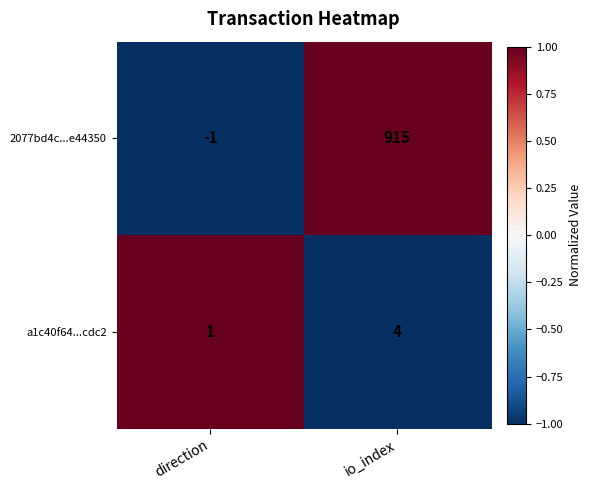

True or false: a1c40f64...cdc2 has a value of 4 at io_index.

True